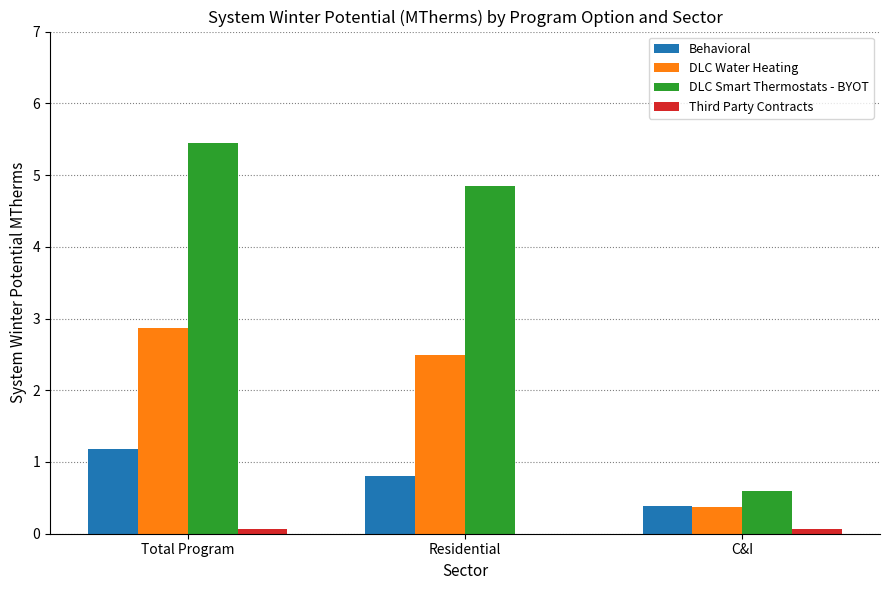

Is it true that DLC Smart Thermostats - BYOT equals 5.4 at Total Program?

True